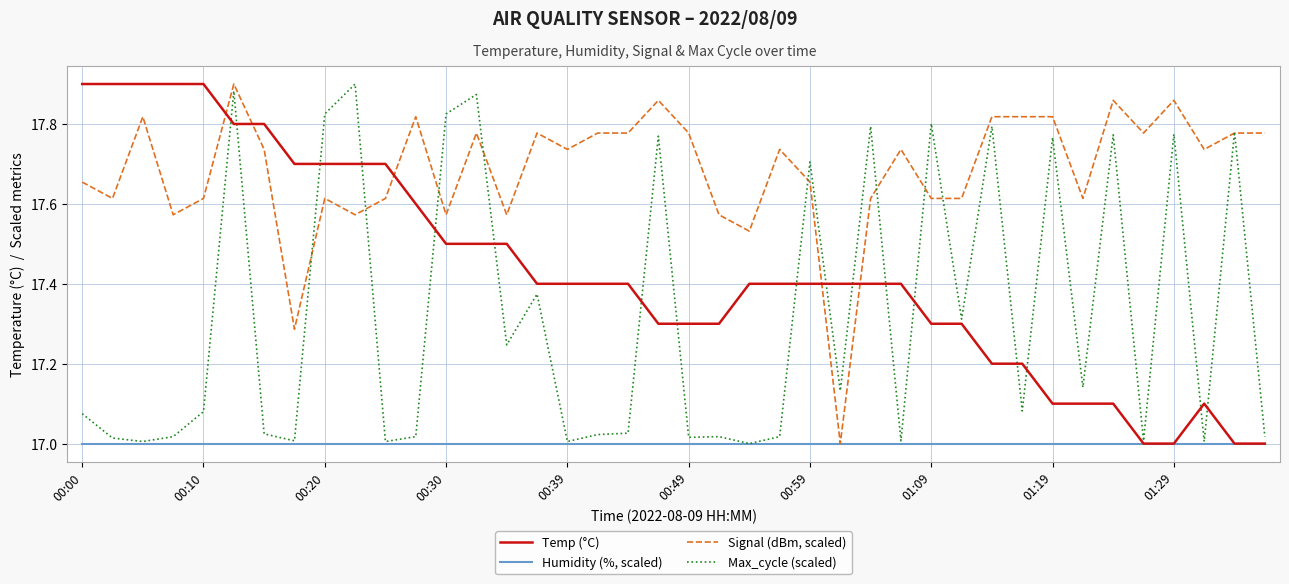

True or false: Temp (°C) and Signal (dBm, scaled) cross at least once.

True